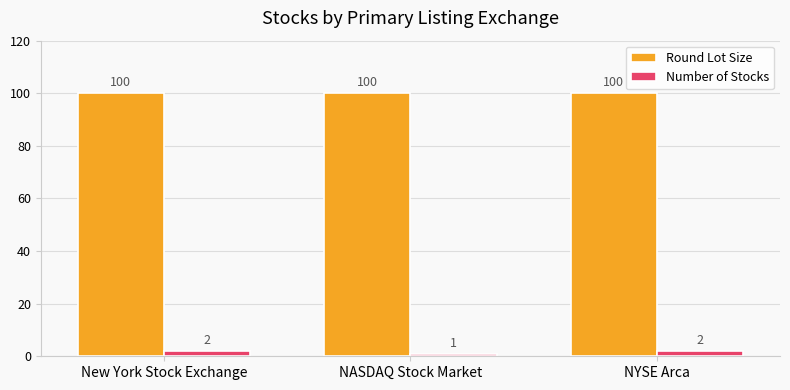

What is the label of the 1st bar from the left?

New York Stock Exchange